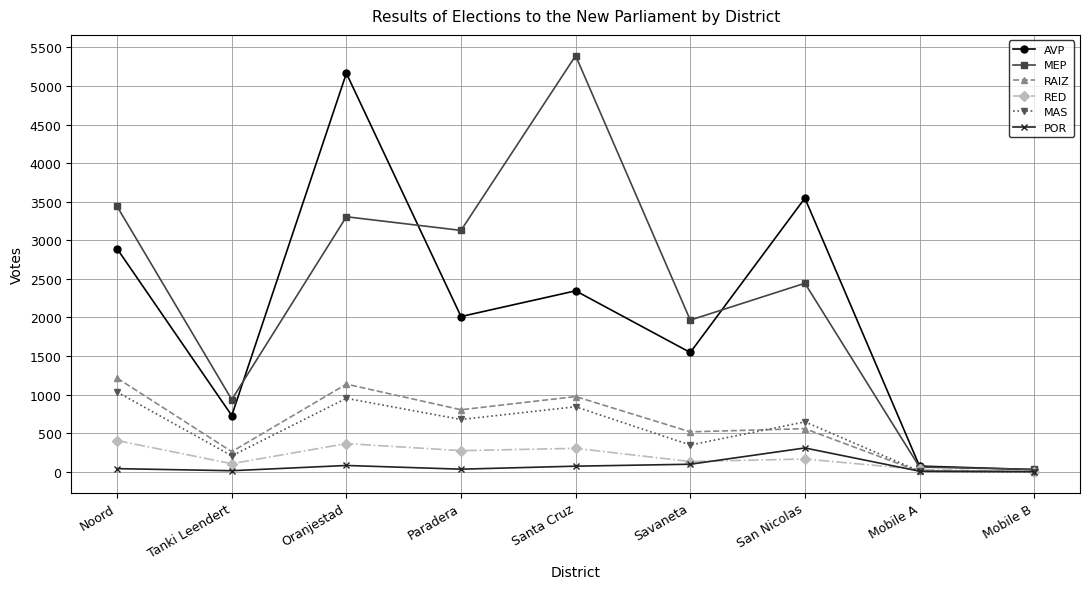

What are all the series names shown in the legend?

AVP, MEP, RAIZ, RED, MAS, POR